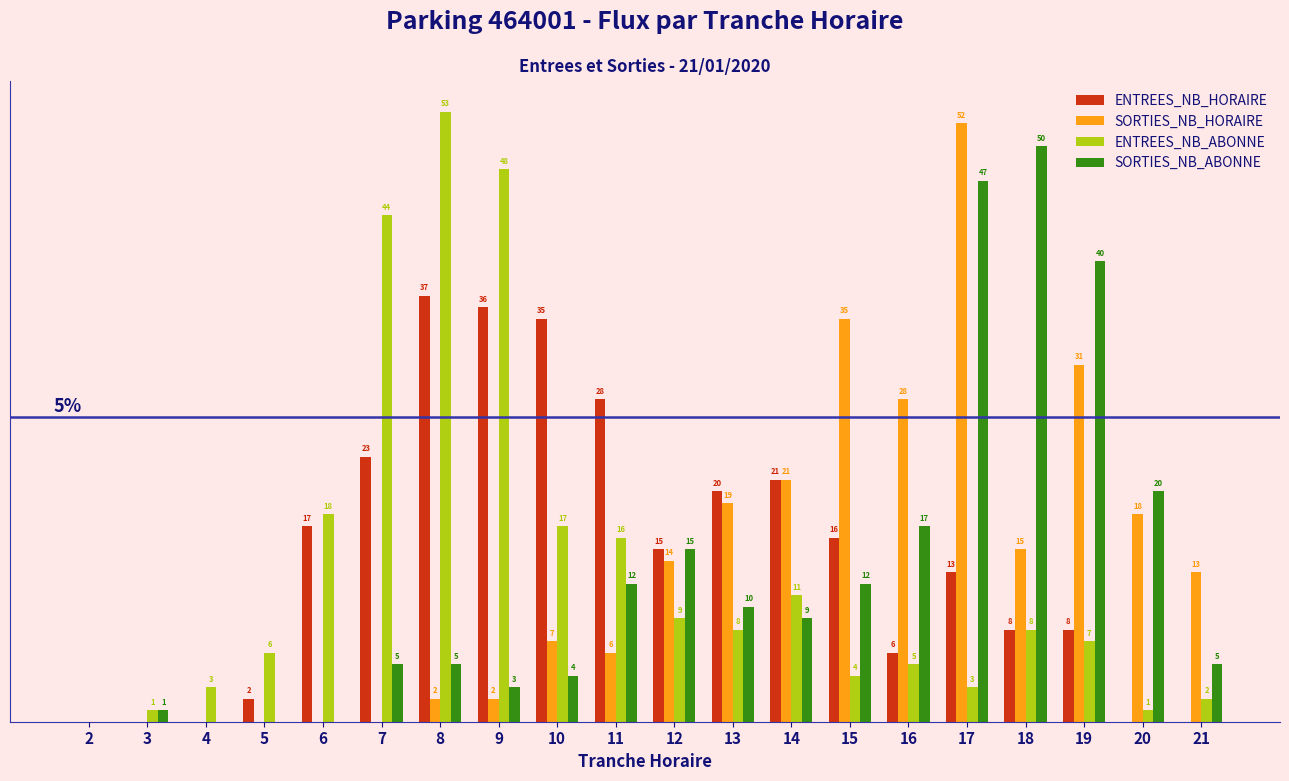

Which series changed the most between 2 and 6?

ENTREES_NB_ABONNE